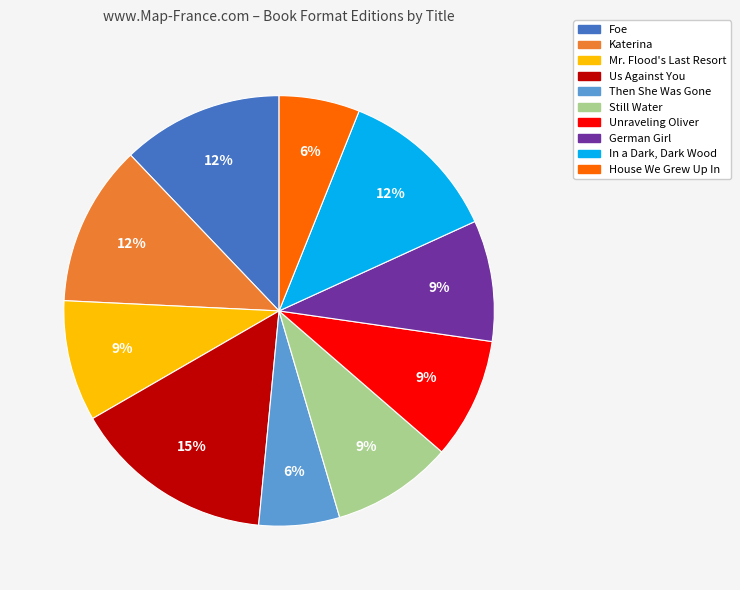

Count the number of slices in the pie.

10